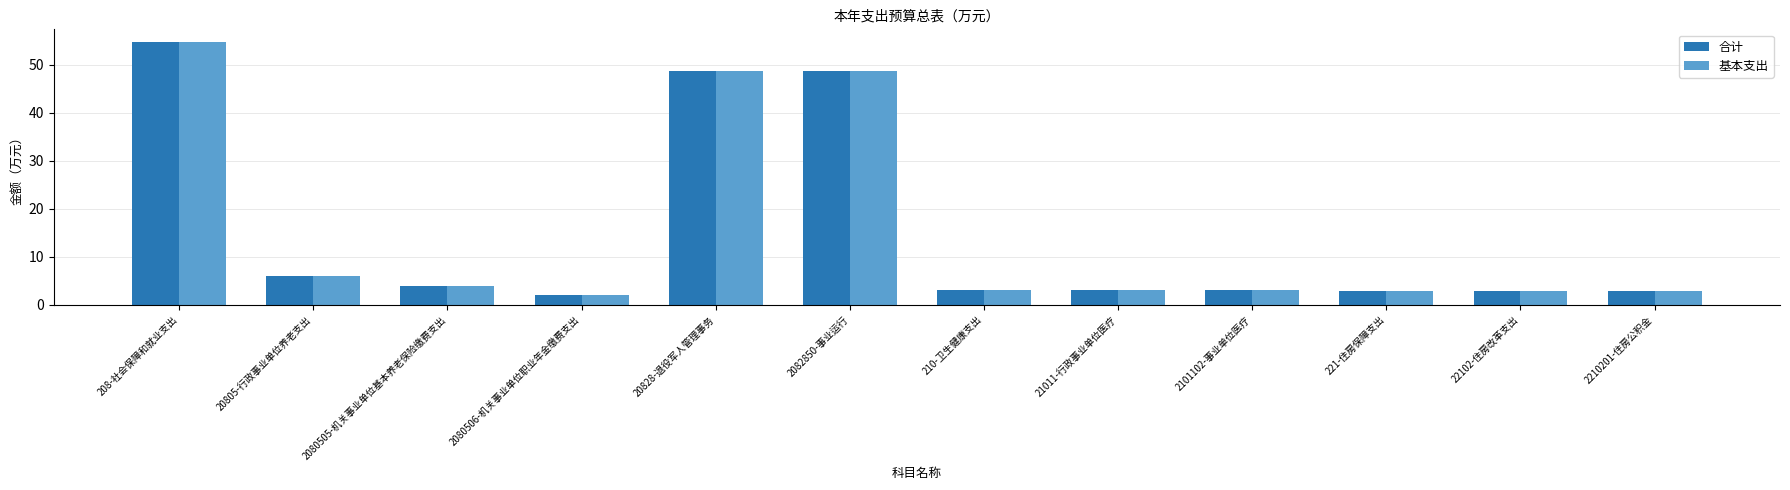

What is the sum of all 合计 values?

181.9